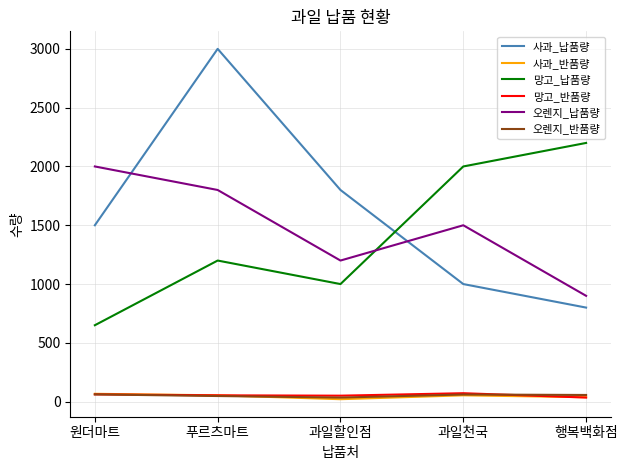

The 망고_반품량 series shows 72 at 과일천국. True or false?

True